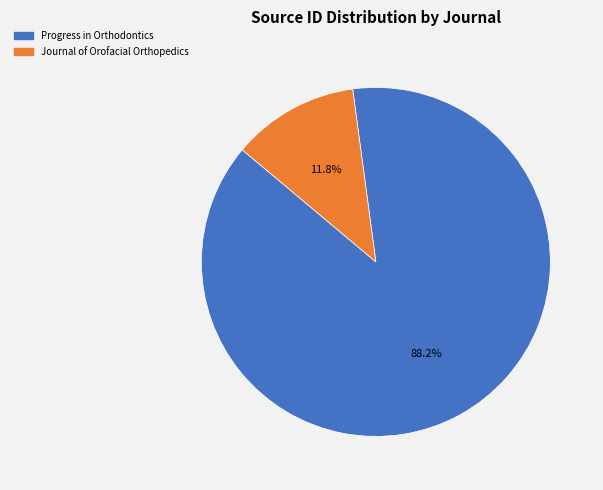

What is the smallest slice in the pie chart?

Journal of Orofacial Orthopedics